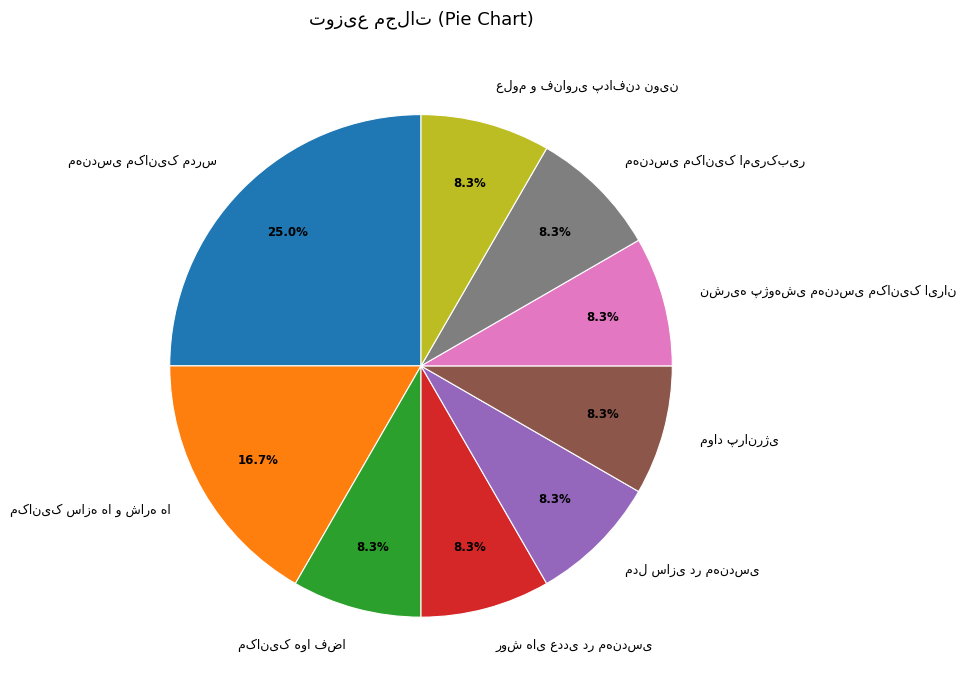

Does any single category account for the majority?

No